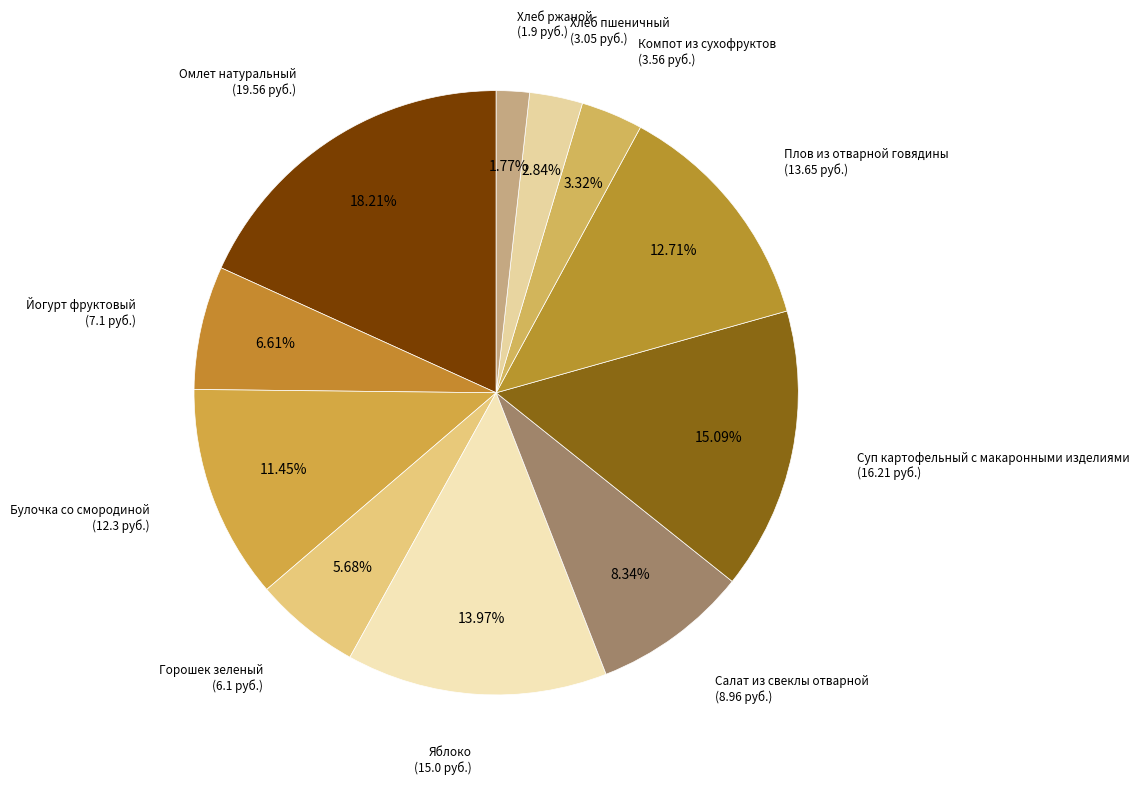

Rank the categories by value from highest to lowest.

Омлет натуральный, Суп картофельный с макаронными изделиями, Яблоко, Плов из отварной говядины, Булочка со смородиной, Салат из свеклы отварной, Йогурт фруктовый, Горошек зеленый, Компот из сухофруктов, Хлеб пшеничный, Хлеб ржаной